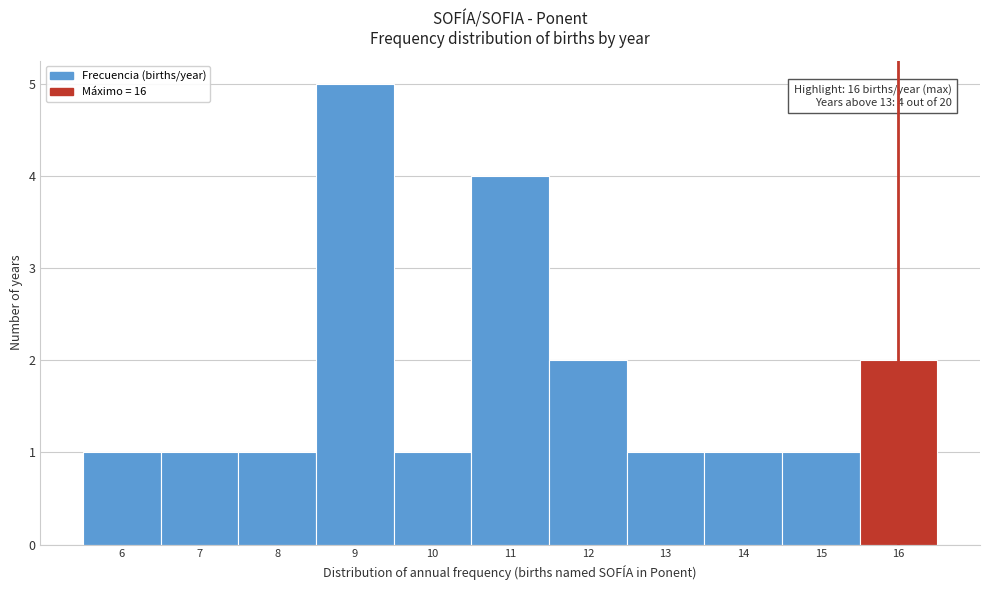

Which range on the x-axis has the tallest bar?

8.5 to 9.5